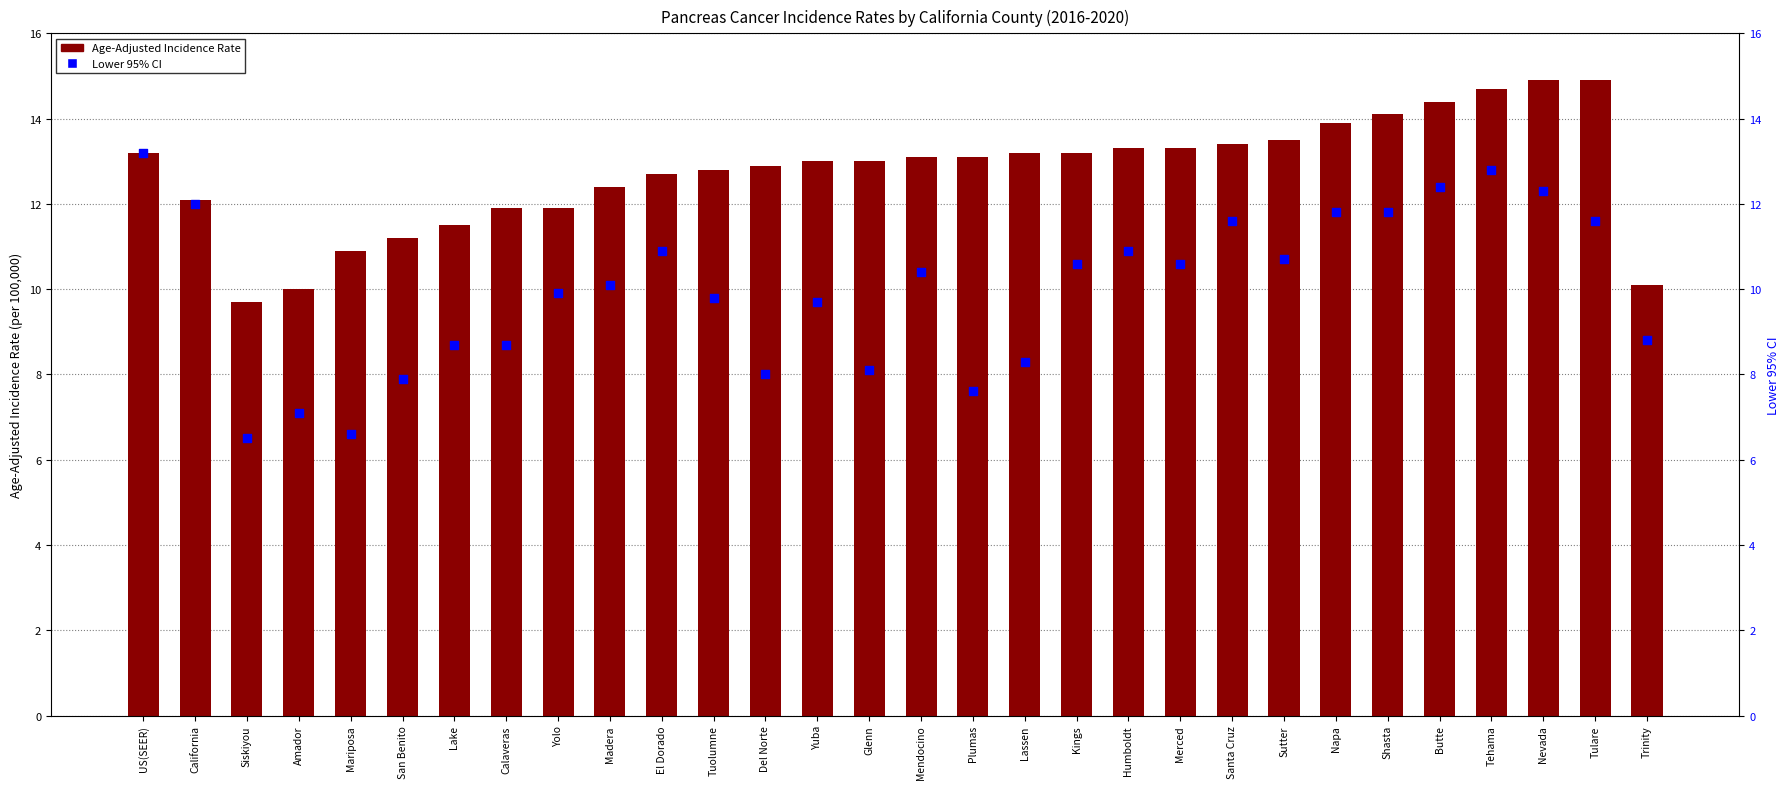

At how many categories does at least one series exceed 14?

5